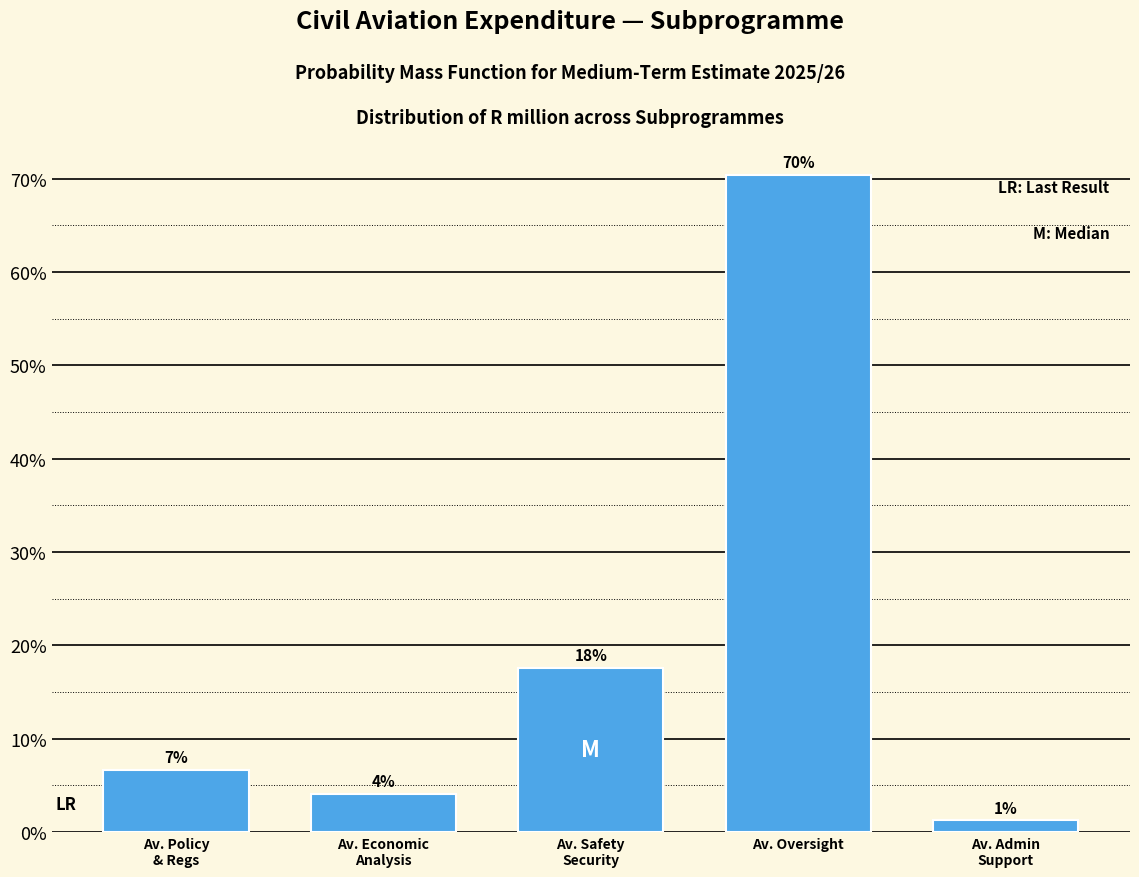

How many bars are there in total?

5